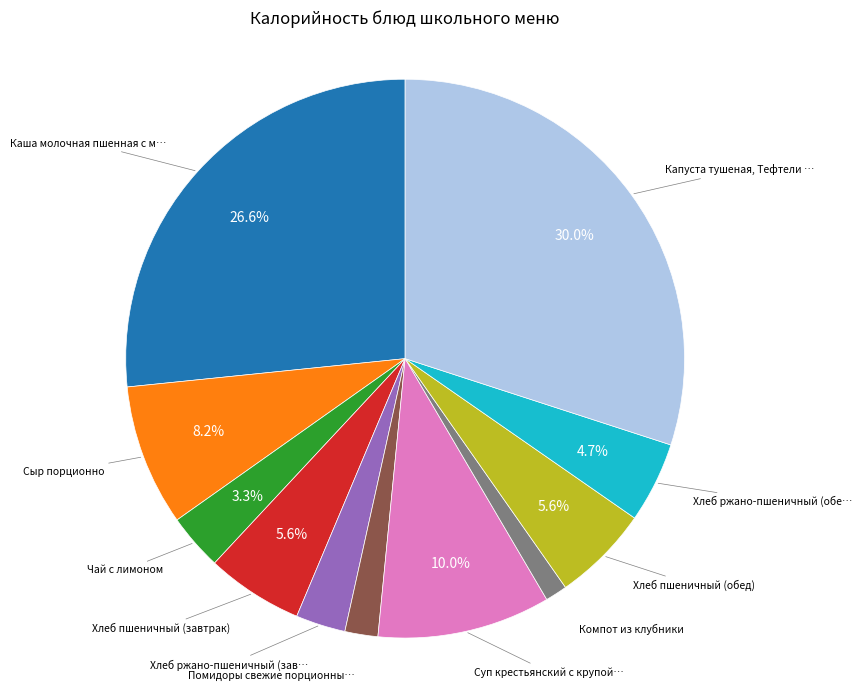

Is there any slice that represents more than half of the pie?

No